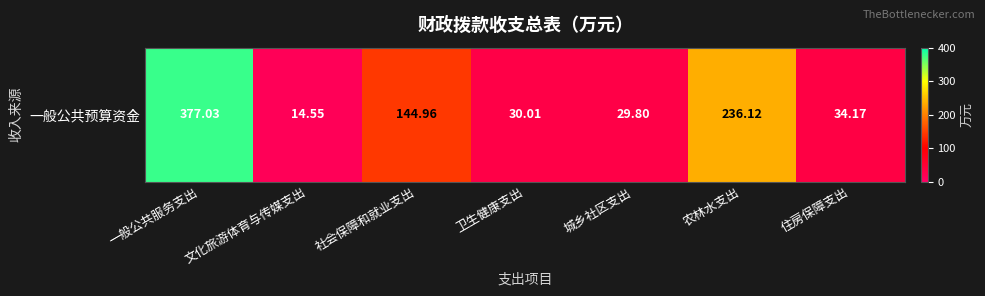

Approximately how many times larger is the value at 文化旅游体育与传媒支出 compared to 农林水支出?

0.1